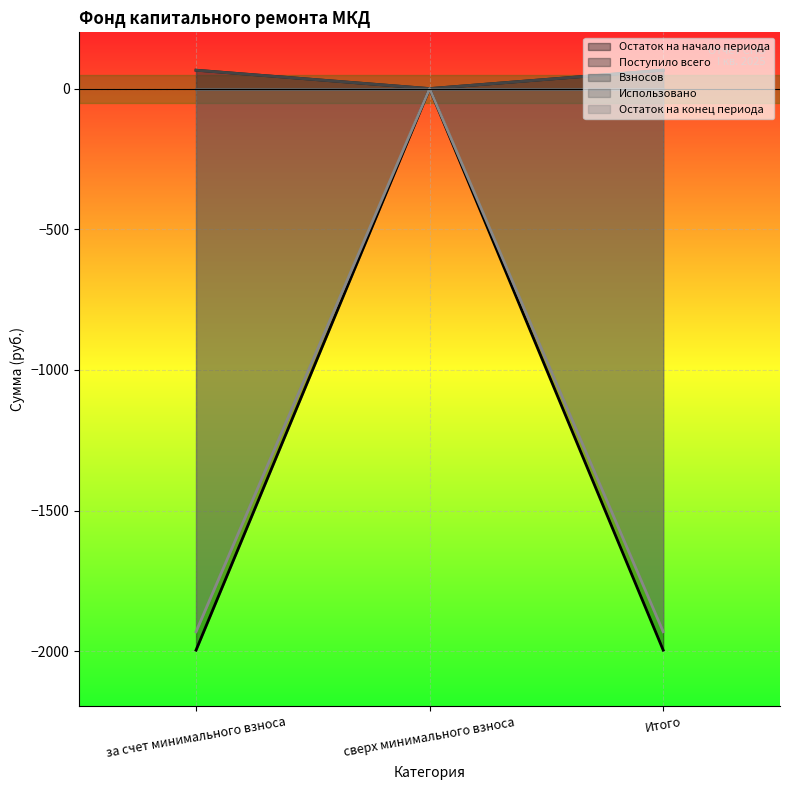

How many series are shown in this chart?

5